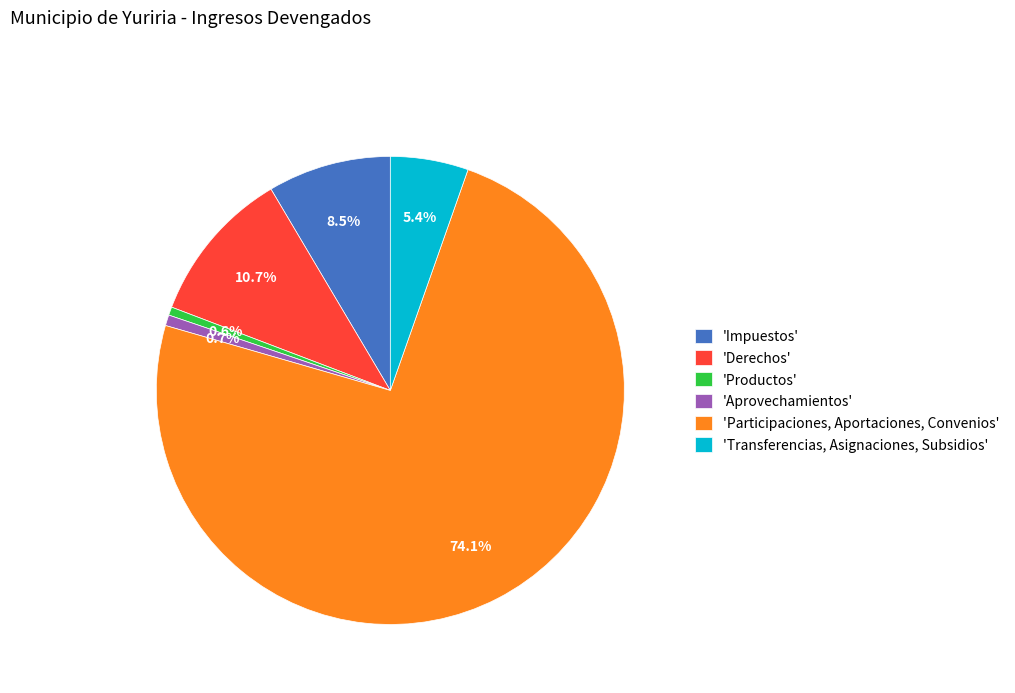

Combined, what portion of the pie is 'Transferencias, Asignaciones, Subsidios' and 'Participaciones, Aportaciones, Convenios'?

79.5%